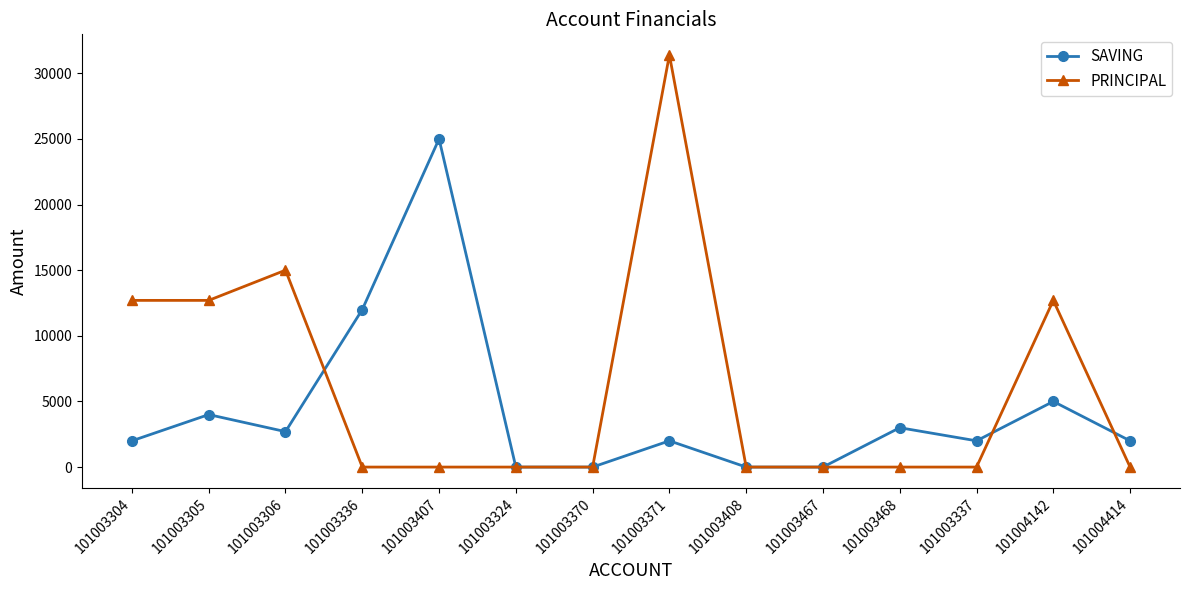

True or false: SAVING has more than 1 points higher than both neighbors.

True